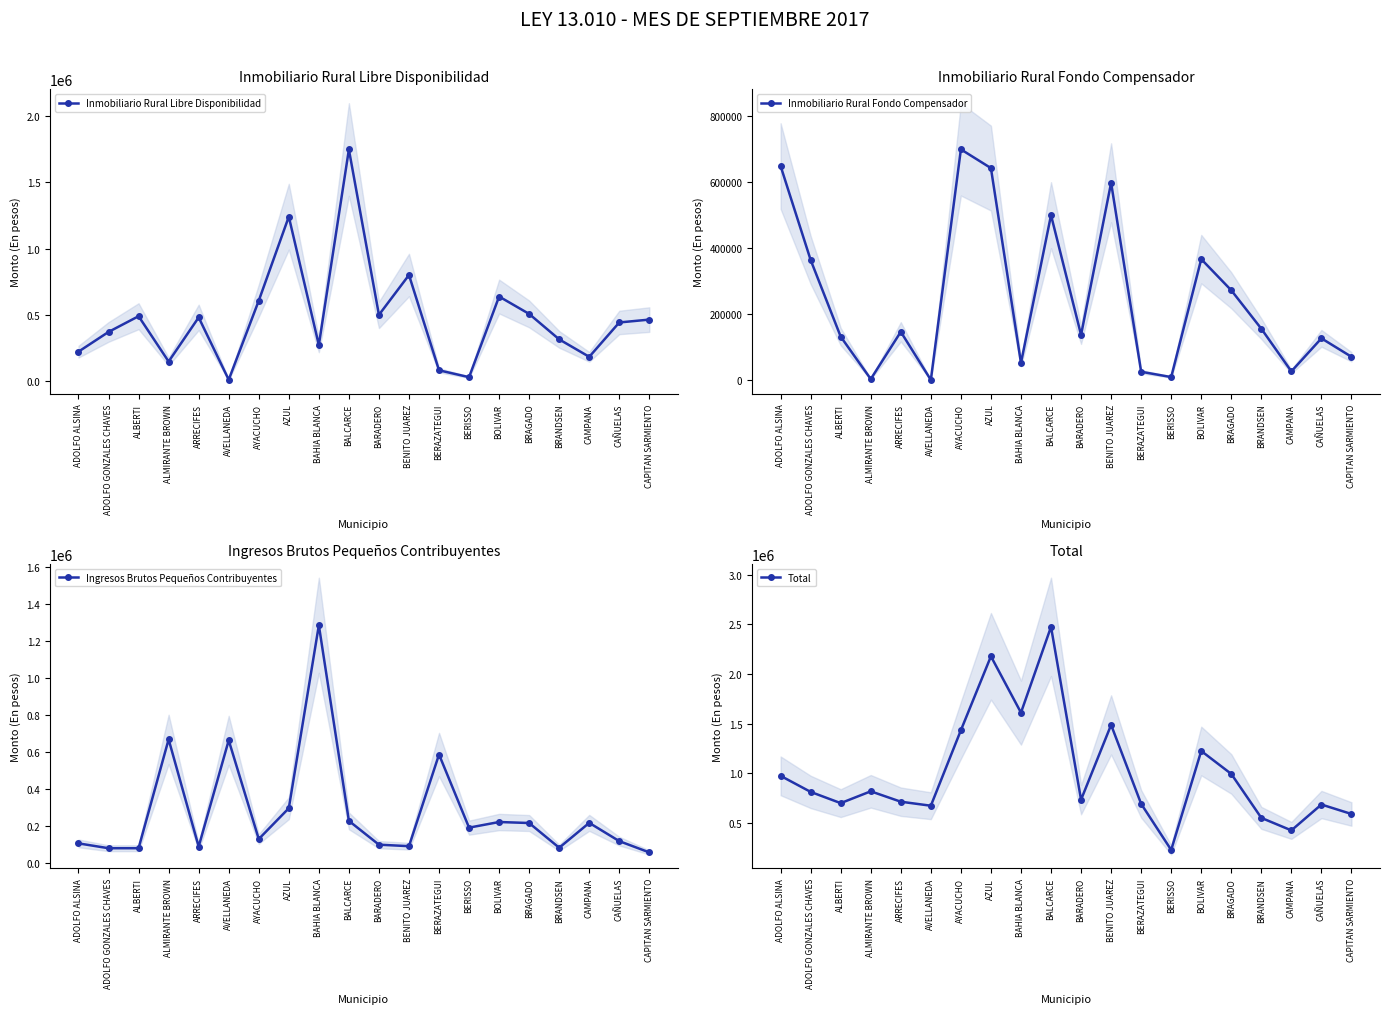

How many series are shown in this chart?

4